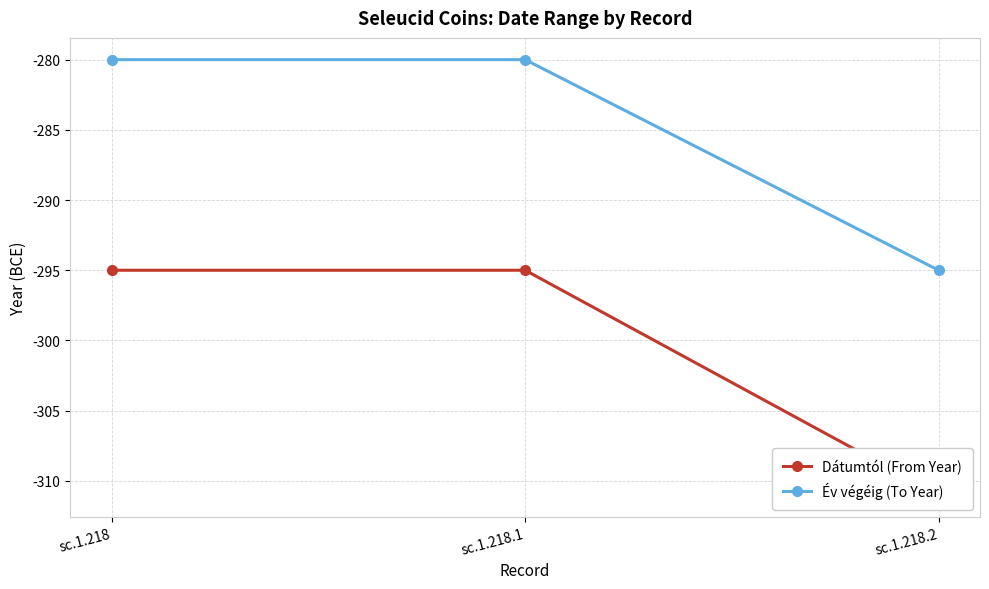

Is the value of Dátumtól (From Year) at sc.1.218.1 greater than the value of Év végéig (To Year) at sc.1.218?

No